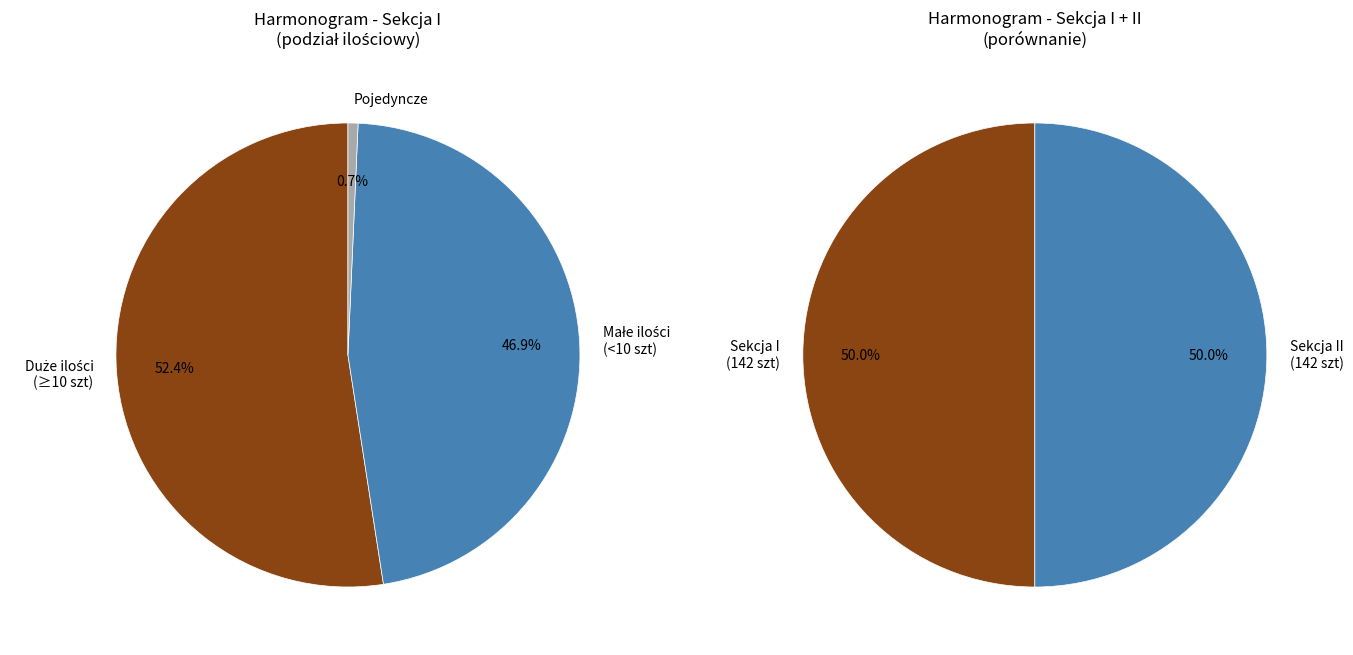

Is it true that 21. is 1% of the pie?

True